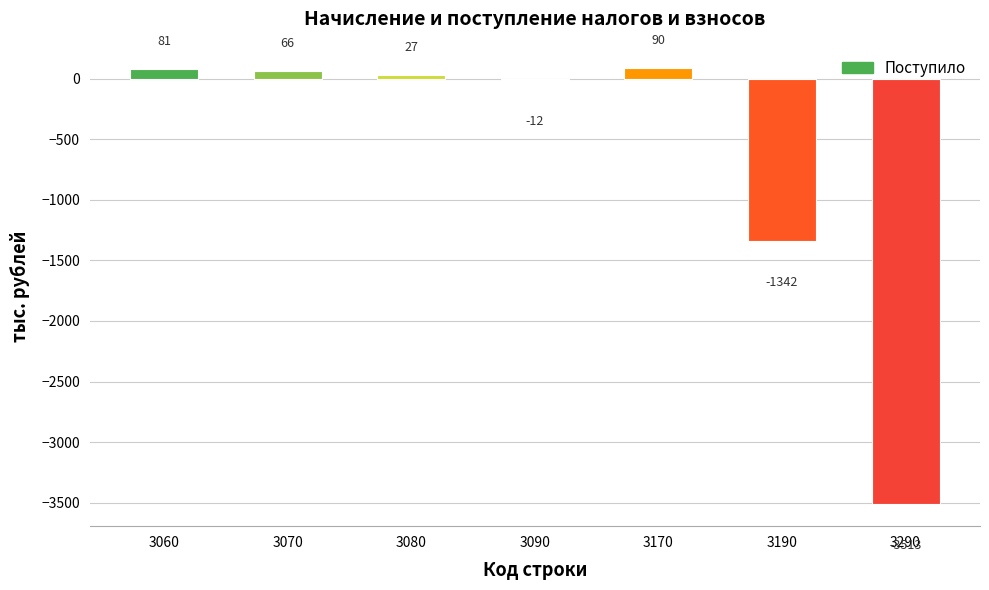

At which label does the data first exceed 27?

3060